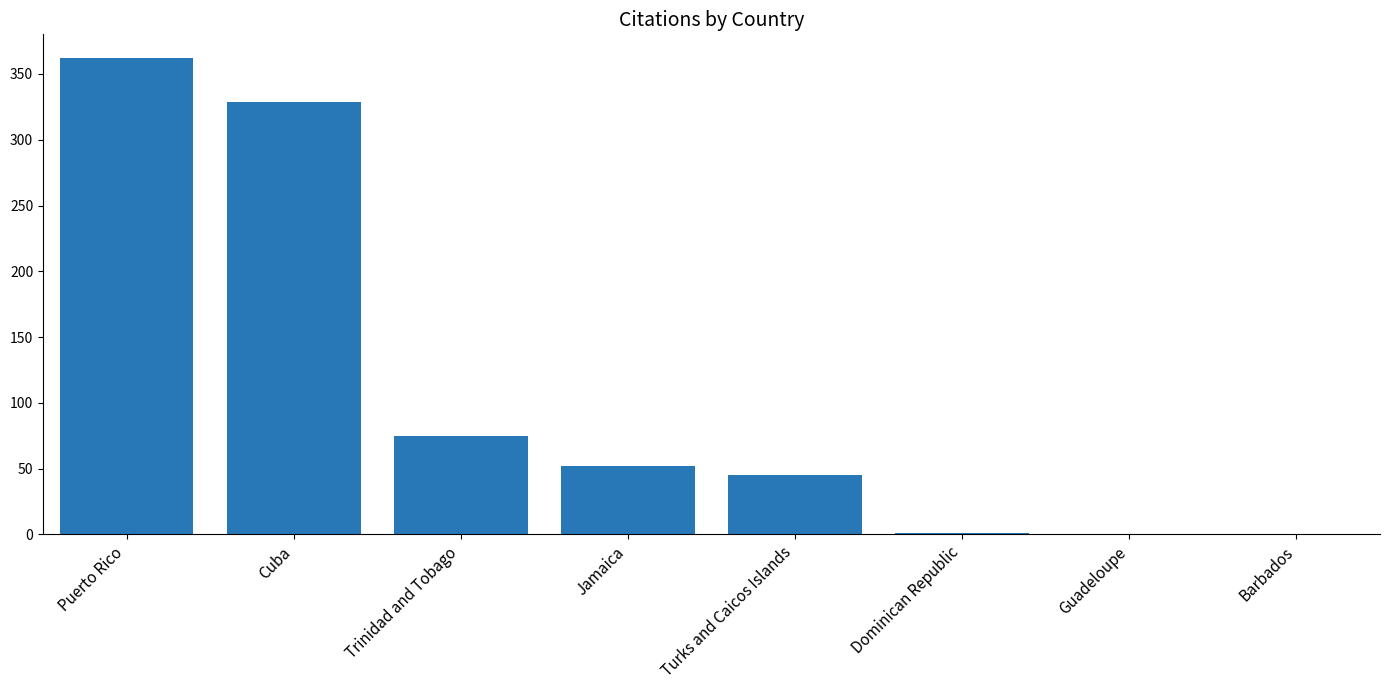

What is the sum of all values?

864